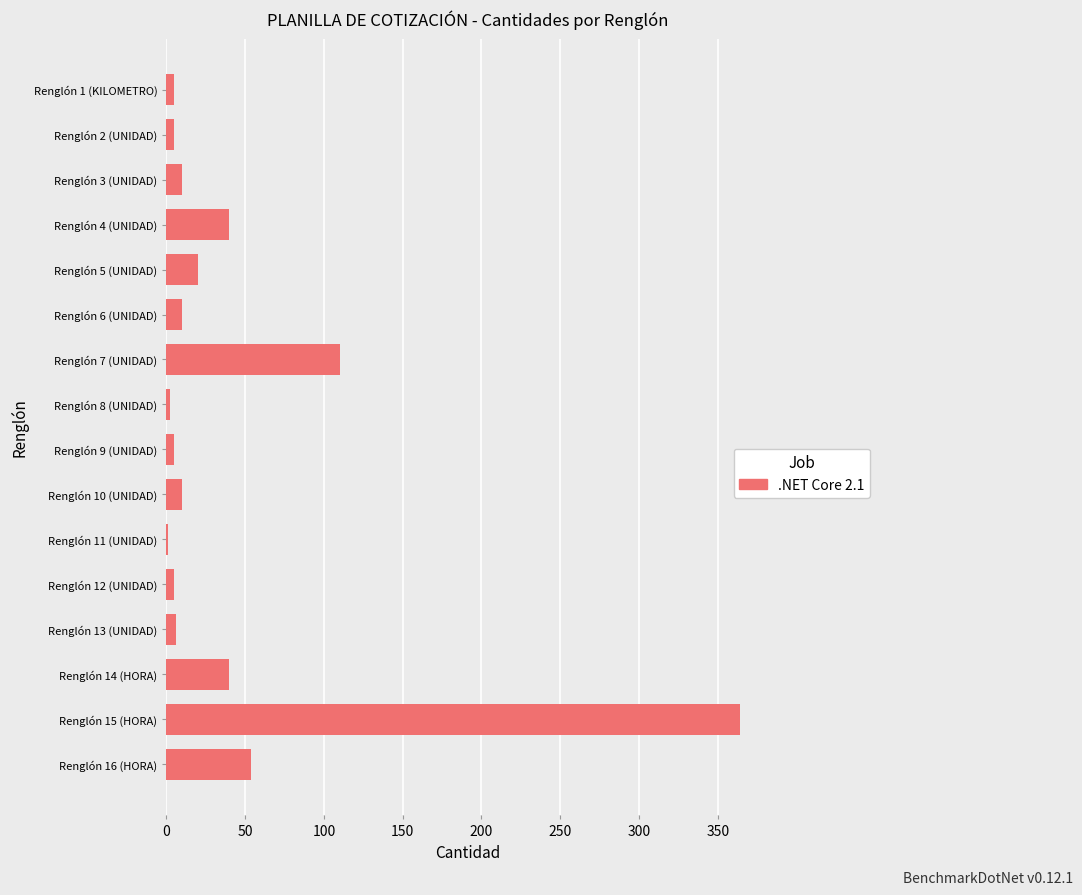

The chart shows a value of 5 at Renglón 9 (UNIDAD). True or false?

True